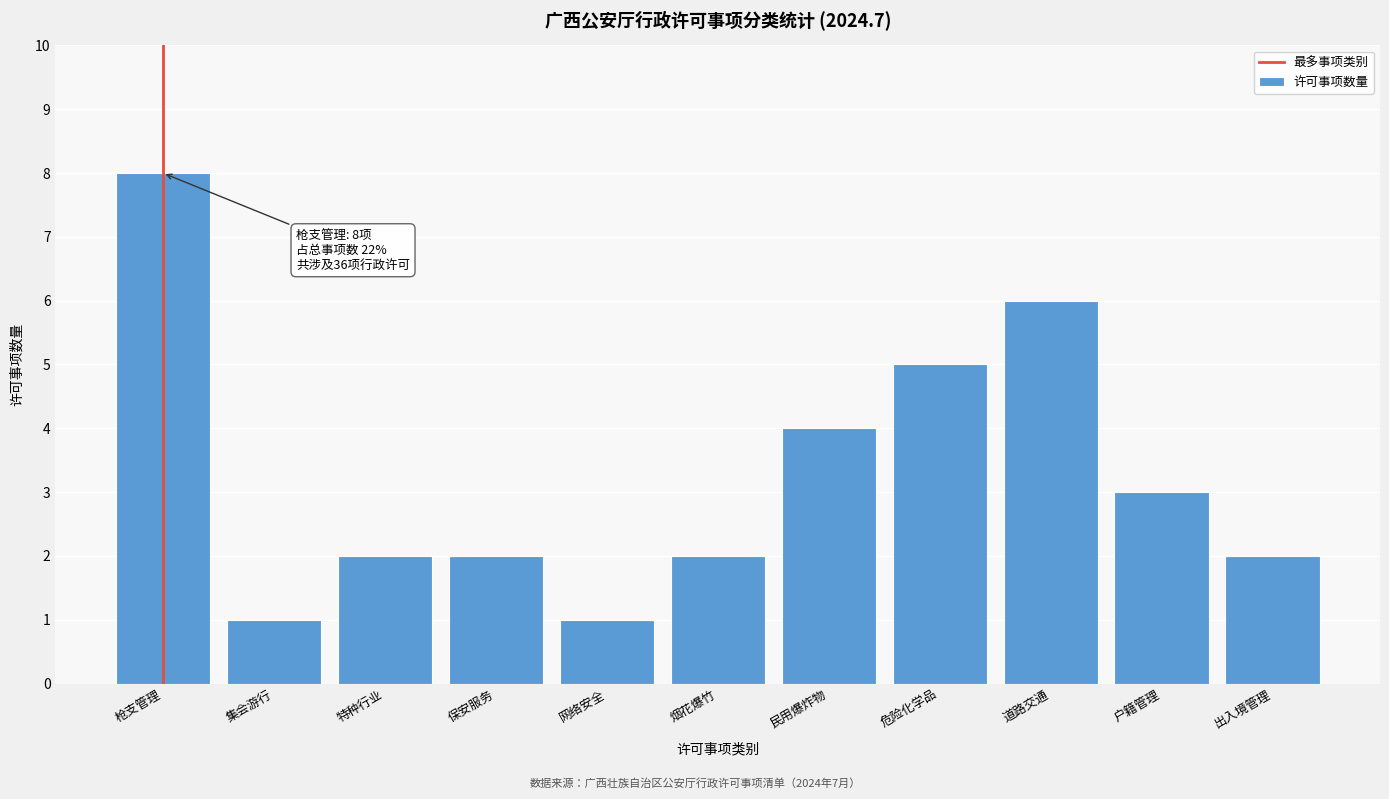

Reading right to left, what are all the values shown in this chart?

2	3	6	5	4	2	1	2	2	1	8